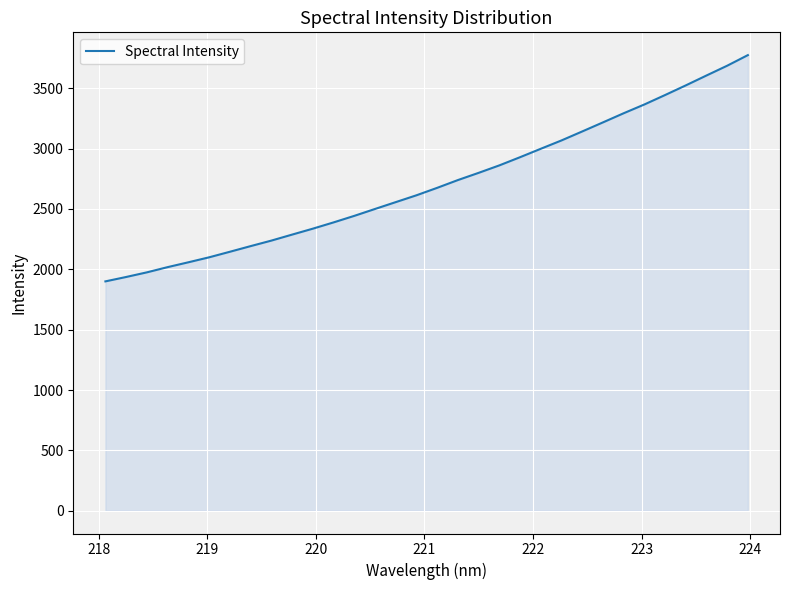

What is the greatest value displayed?

3774.0